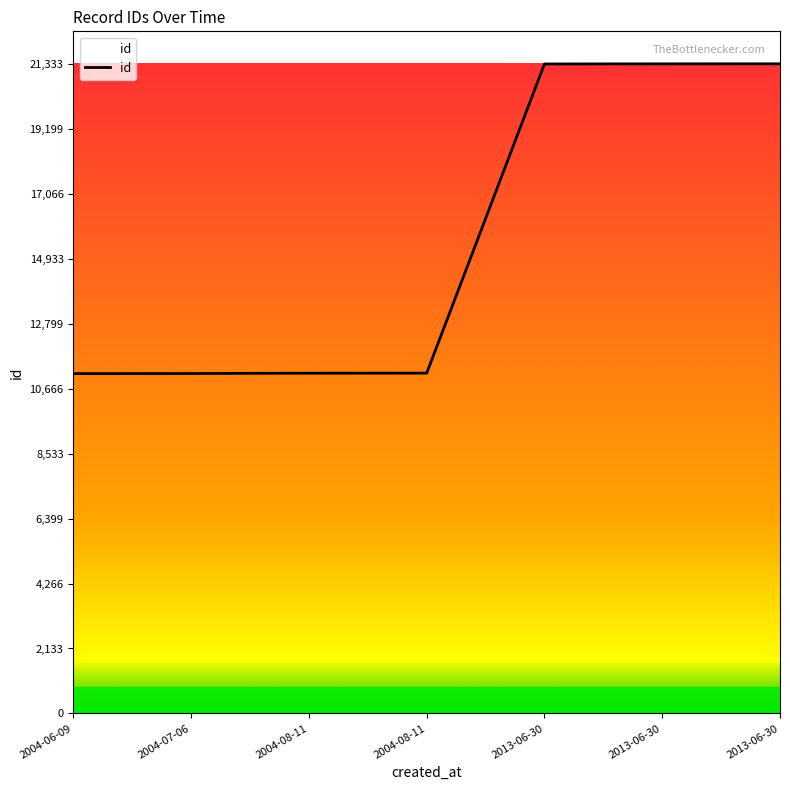

What is the ratio of the value at 2013-06-30 to the value at 2004-07-06?

1.9